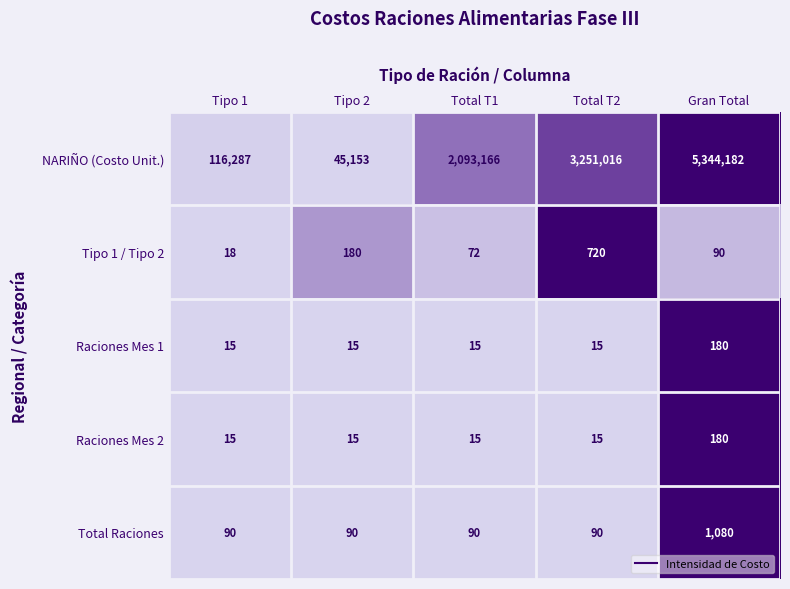

Which series has the largest range (max minus min)?

NARIÑO (Costo Unit.)